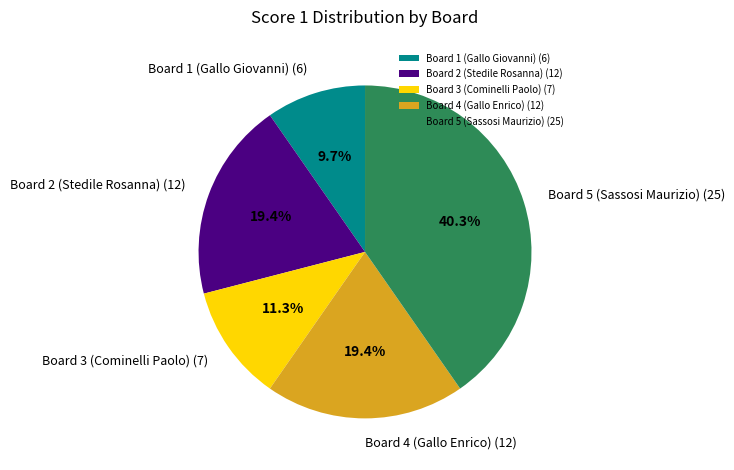

Count the number of slices in the pie.

5